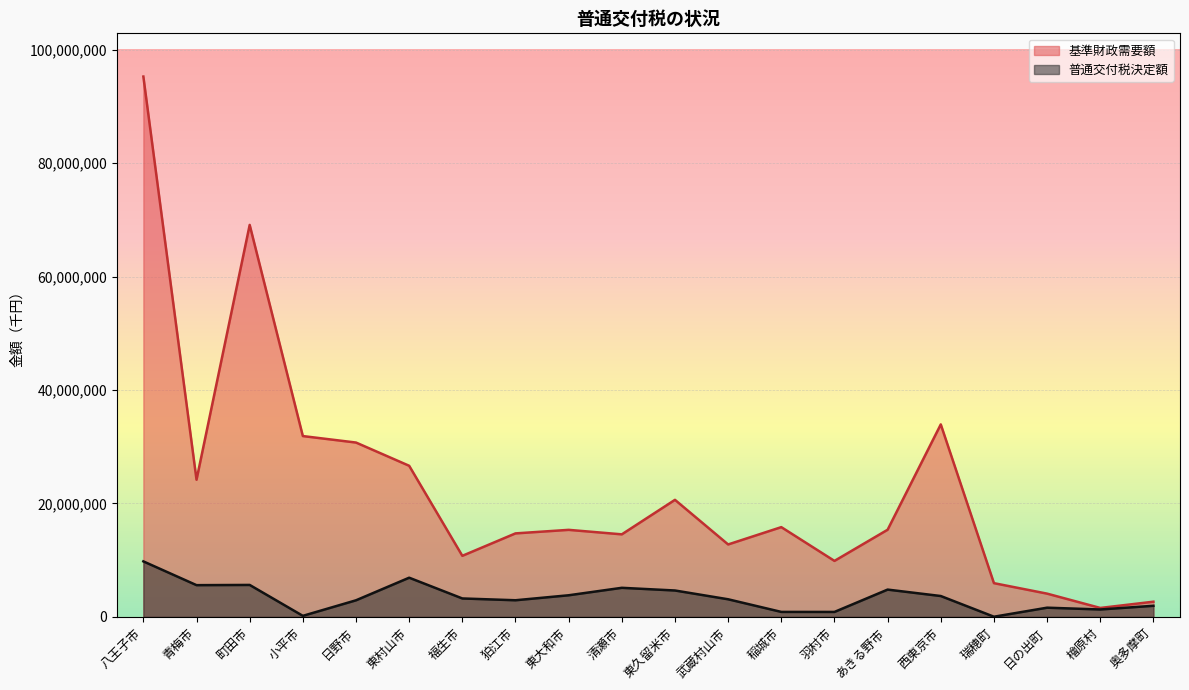

True or false: 普通交付税決定額 and 基準財政需要額 intersect in this chart.

False